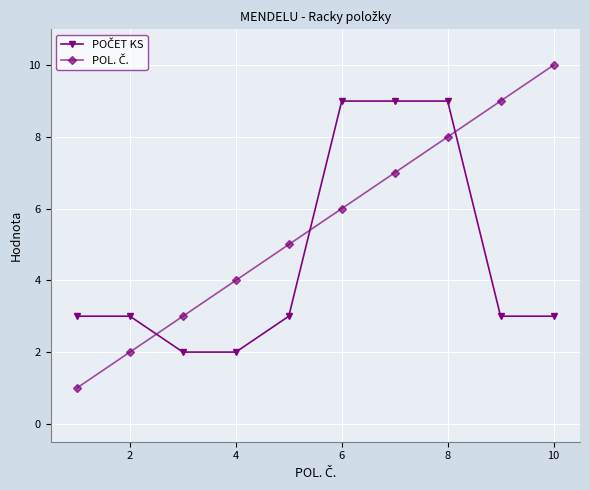

What is the greatest value displayed?

10